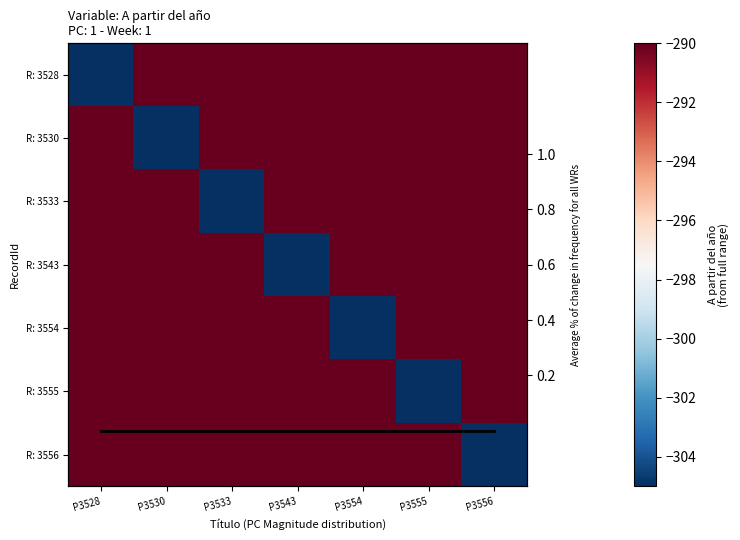

Is it true that R: 3528 equals -290 at P3555?

True